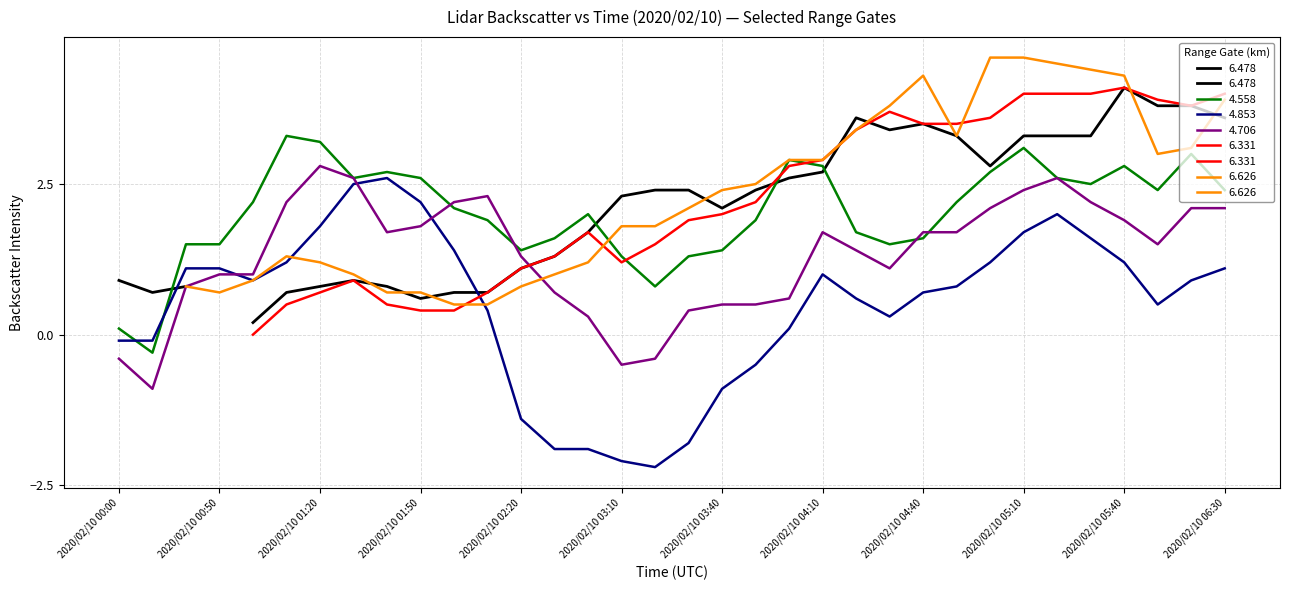

Is it true that 4.558 equals 3.1 at 2020/02/10 05:10?

True